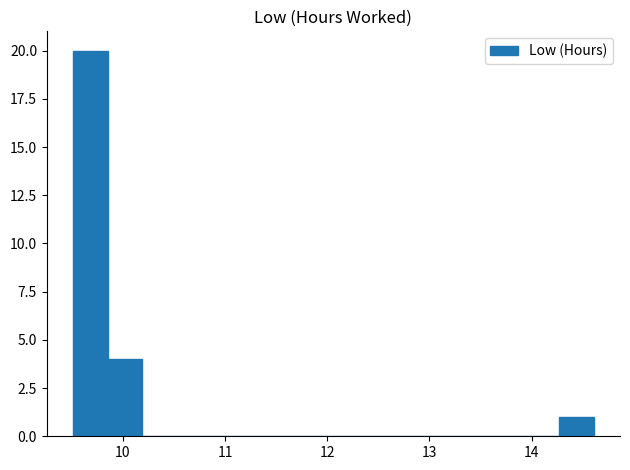

Read against the x-axis, roughly where is the centre of the tallest bar?

9.7